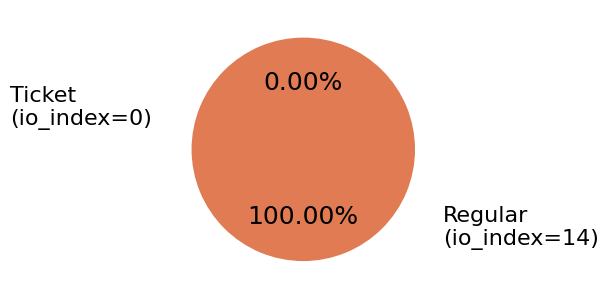

How many slices are in this pie chart?

2